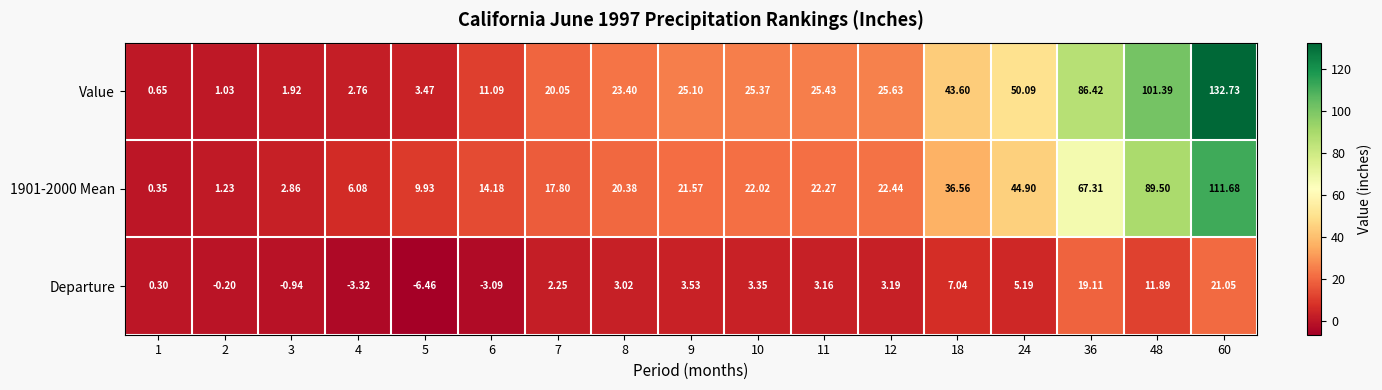

Between 12 and 48, which series saw the biggest shift?

Value